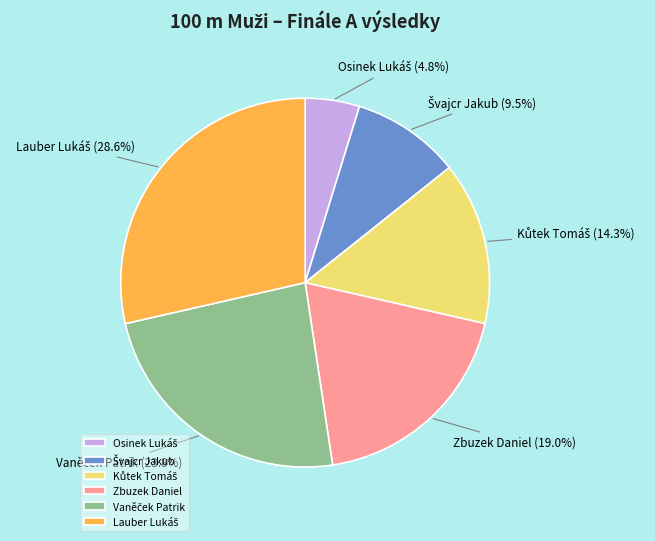

To the nearest percent, what is the average slice percentage?

17%